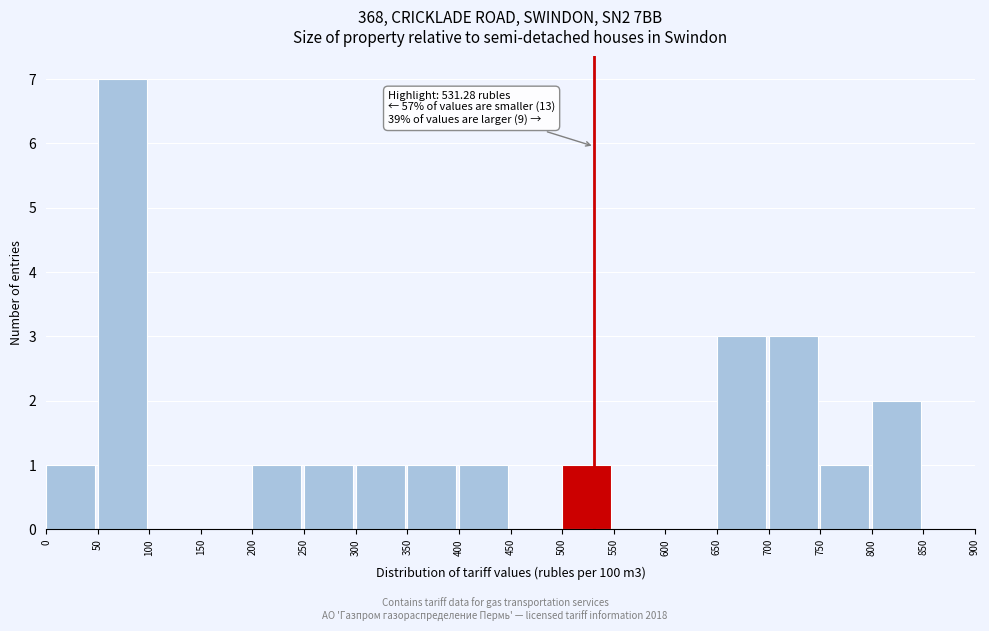

Which range on the x-axis has the tallest bar?

50 to 100